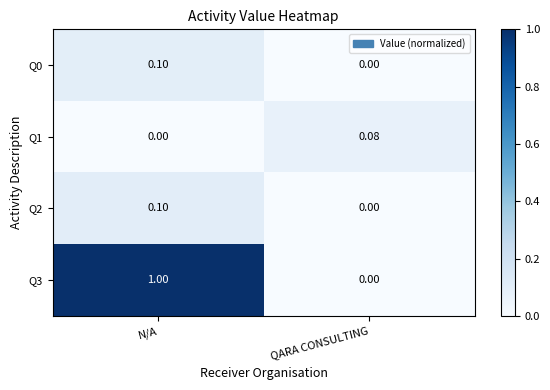

List the labels in order of Q1 value, smallest first.

N/A, QARA CONSULTING